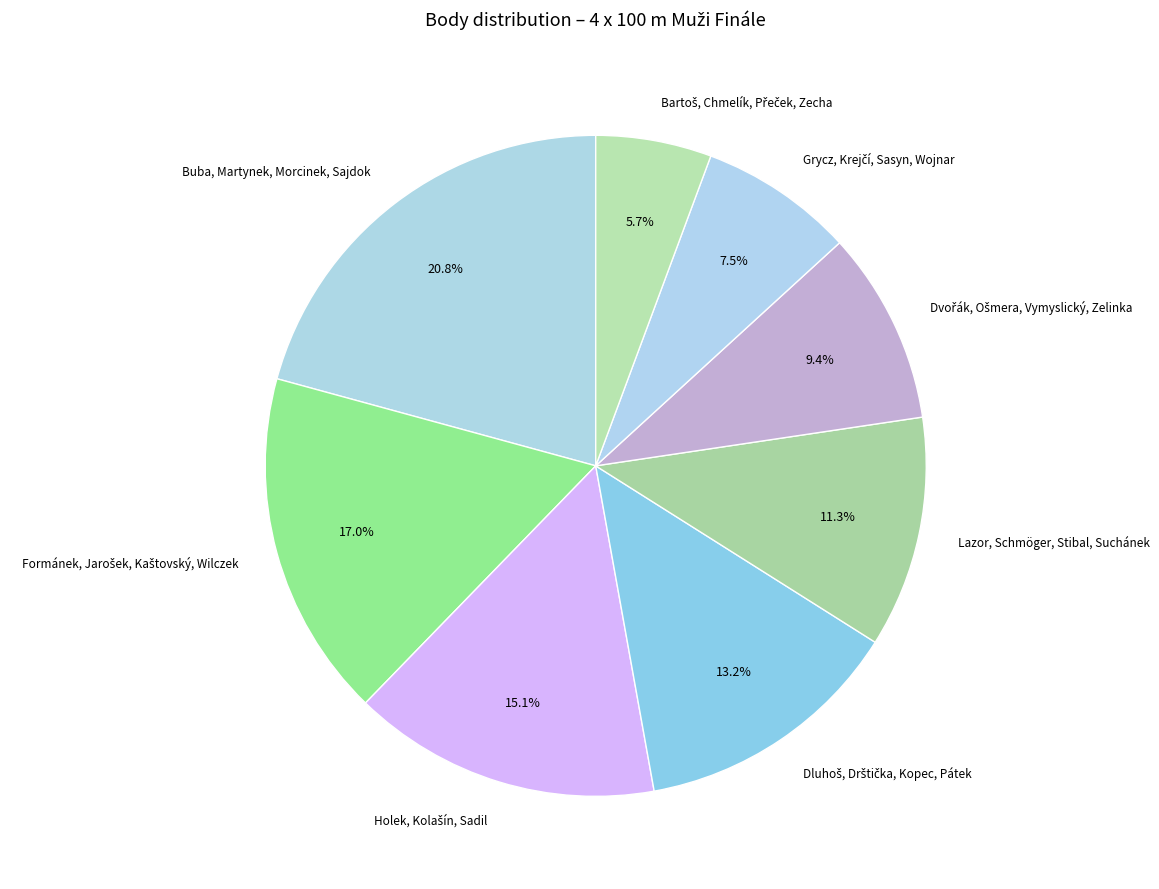

Which slice is the largest?

Buba, Martynek, Morcinek, Sajdok